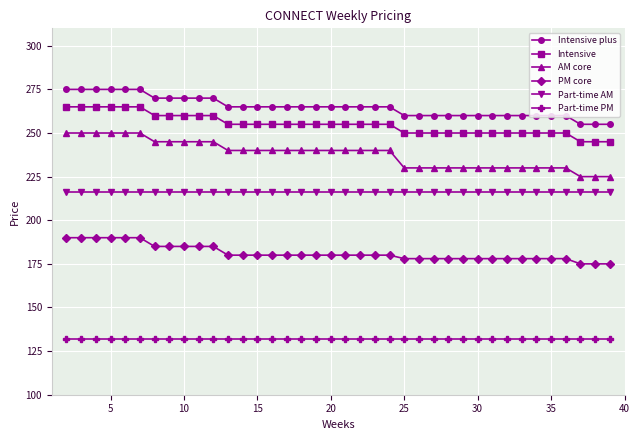

What is the value of the Part-time PM point at the 25th from the left?

132